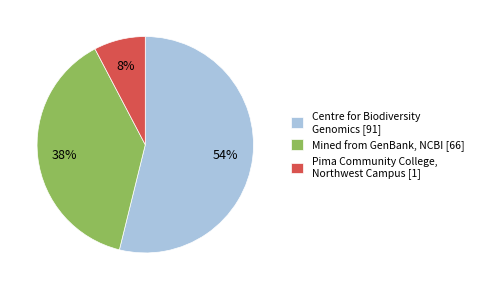

Is there a majority slice in this chart?

Yes